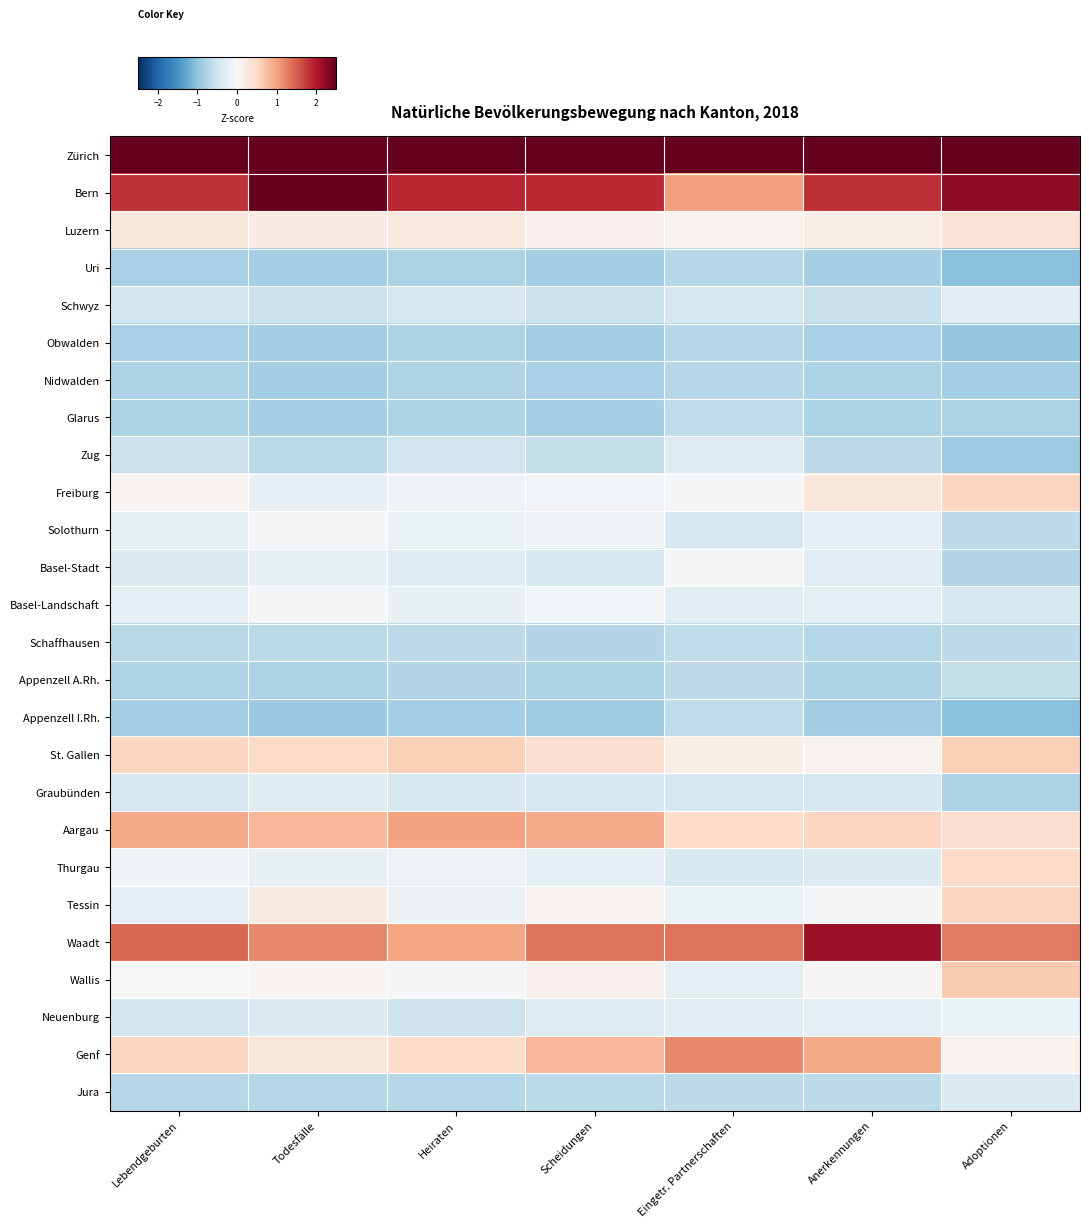

Which has a higher value, Todesfälle or Scheidungen?

Scheidungen